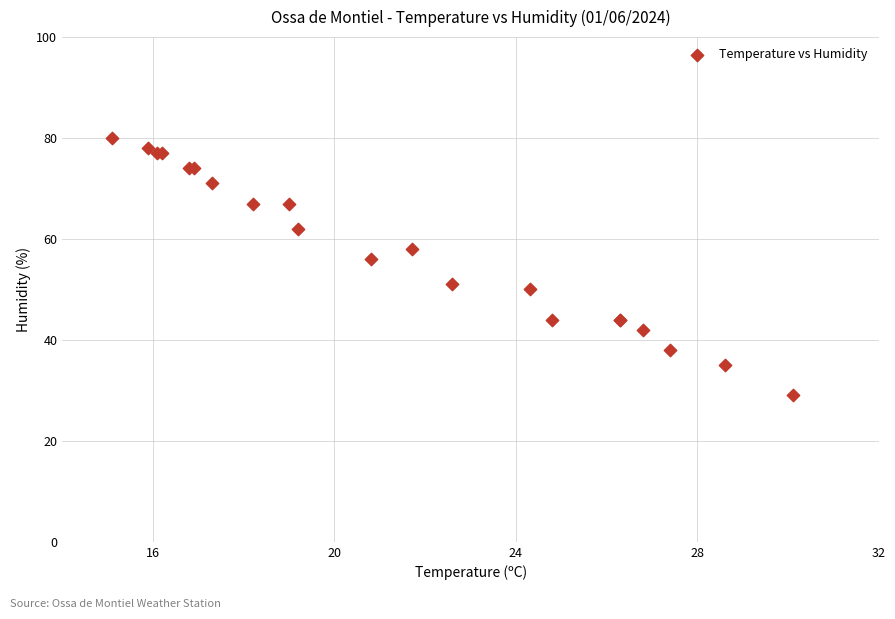

What Y value in the scatter plot is closest to 54?

56